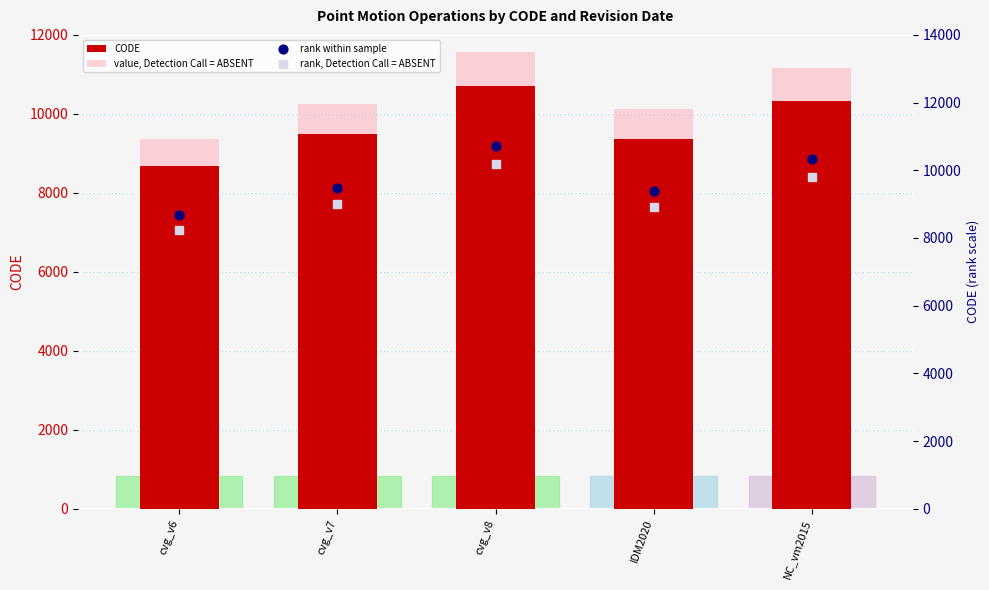

What is the total value across all series at cvg_v6?

34964.3